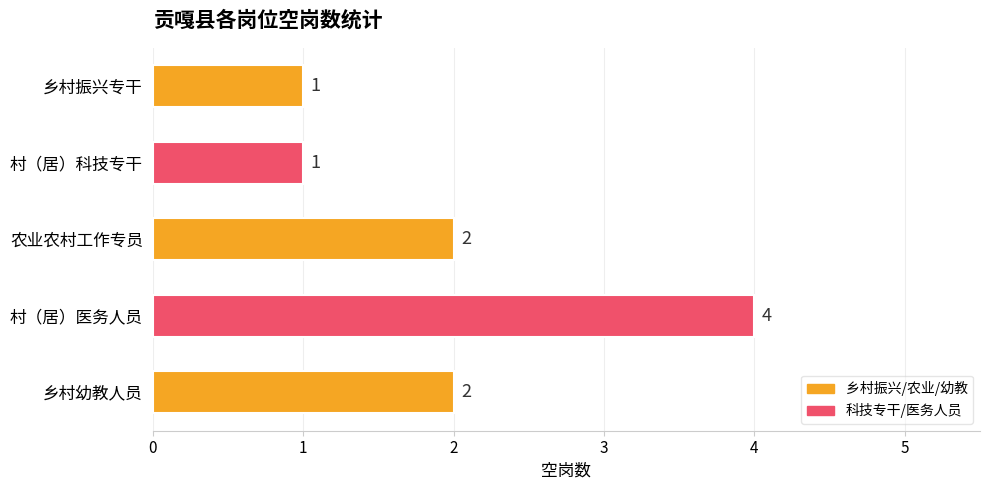

Which label corresponds to the largest value in the chart?

村（居）医务人员